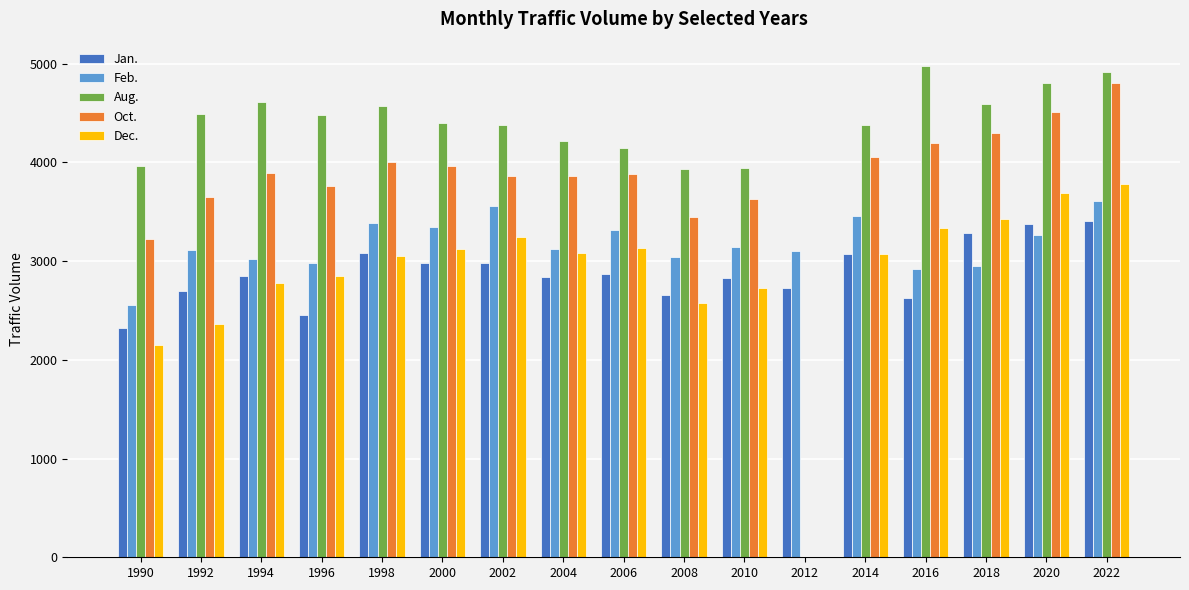

What is the greatest value displayed?

4973